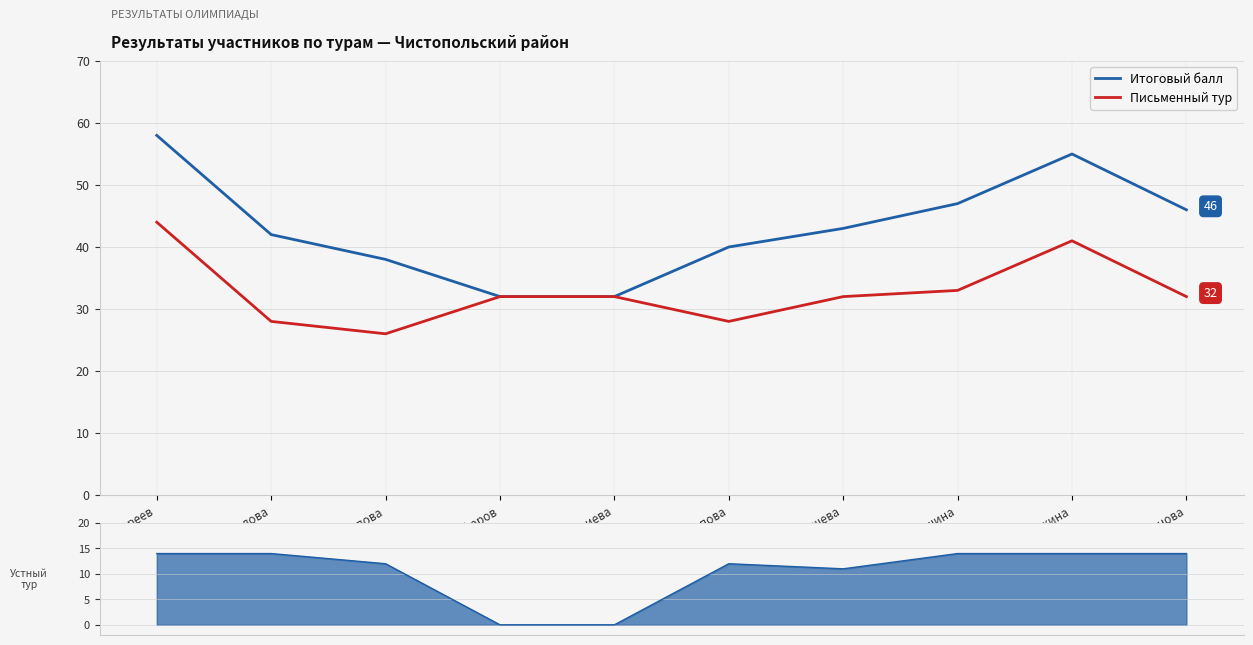

What is the difference between the maximum and minimum values in the Итоговый балл series?

26